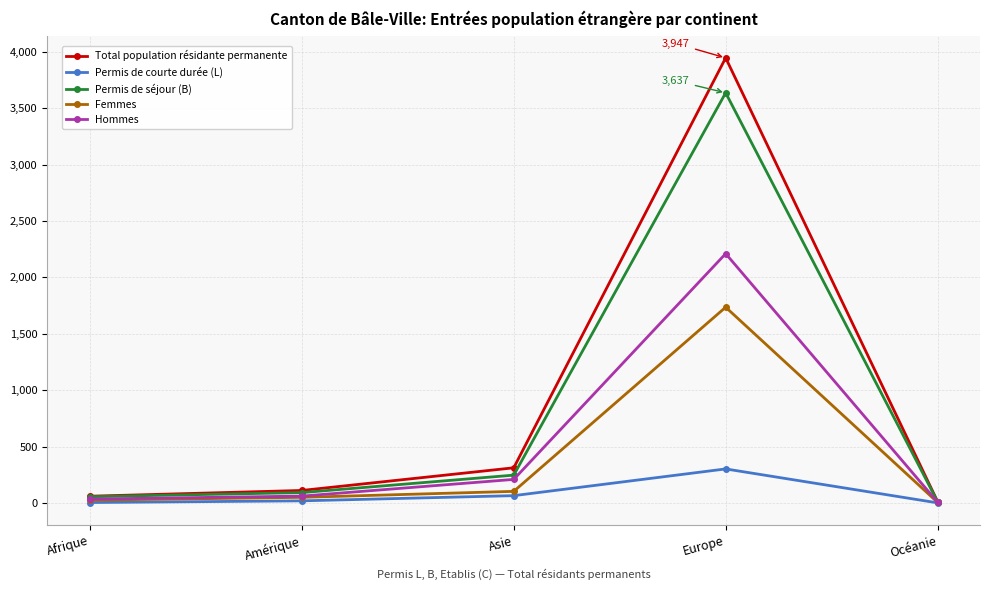

Is it true that Permis de séjour (B) equals 3637 at Europe?

True